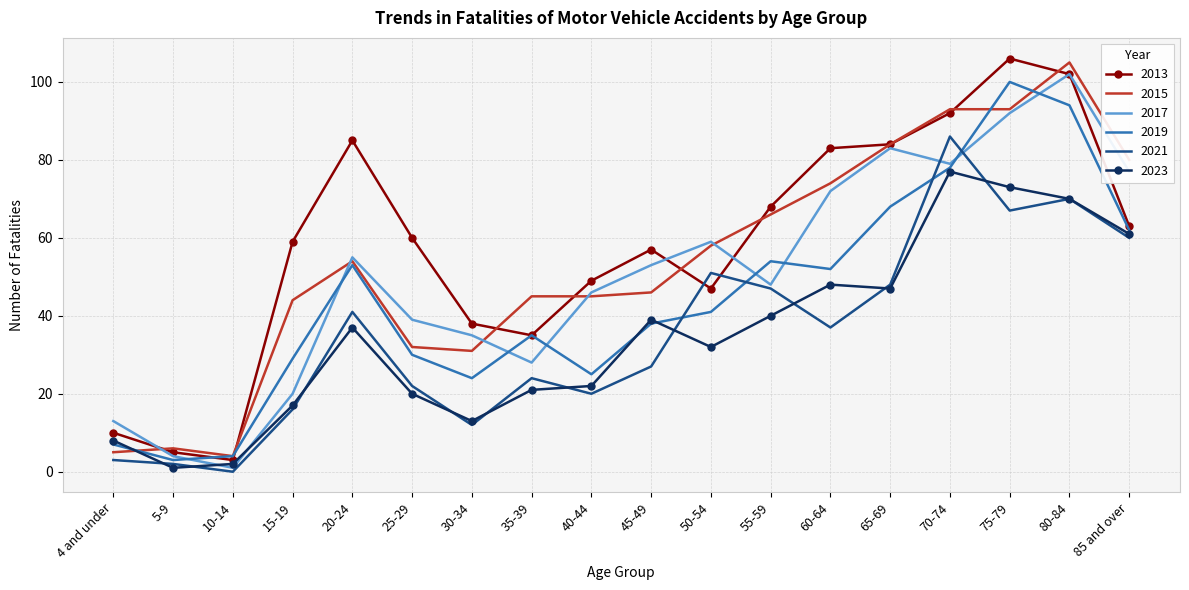

Is it true that 2015 equals 105 at 80-84?

True